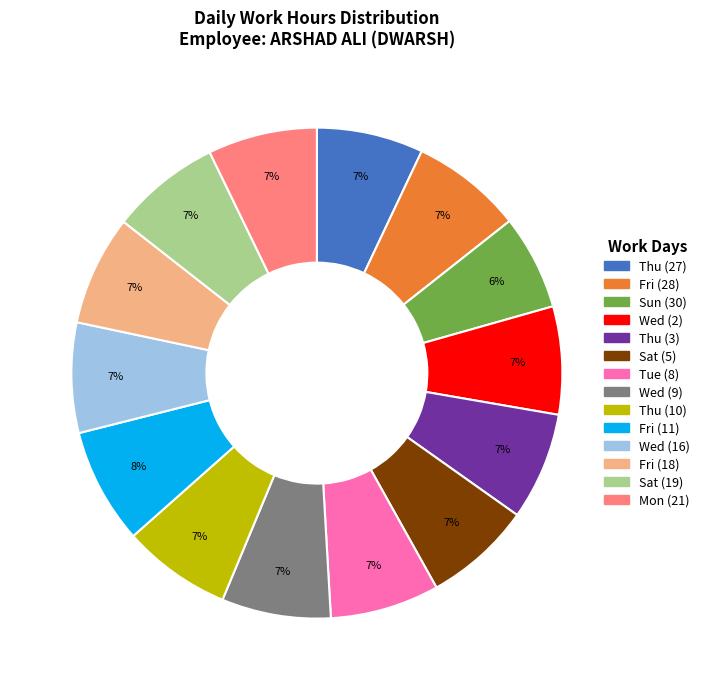

To the nearest percent, what is the average slice percentage?

7%